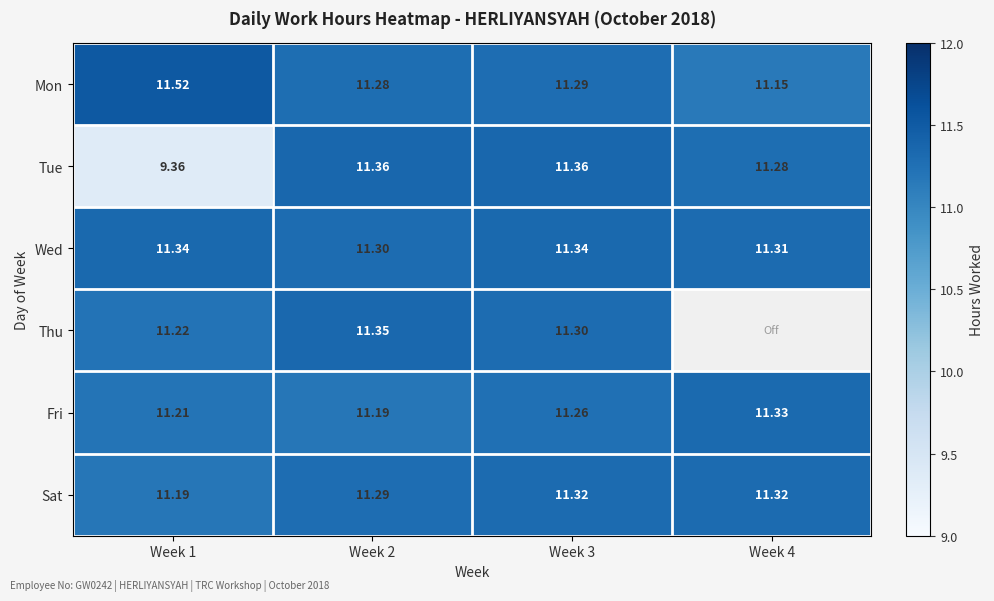

Is the value of Tue at Week 1 greater than the value of Thu at Week 2?

No